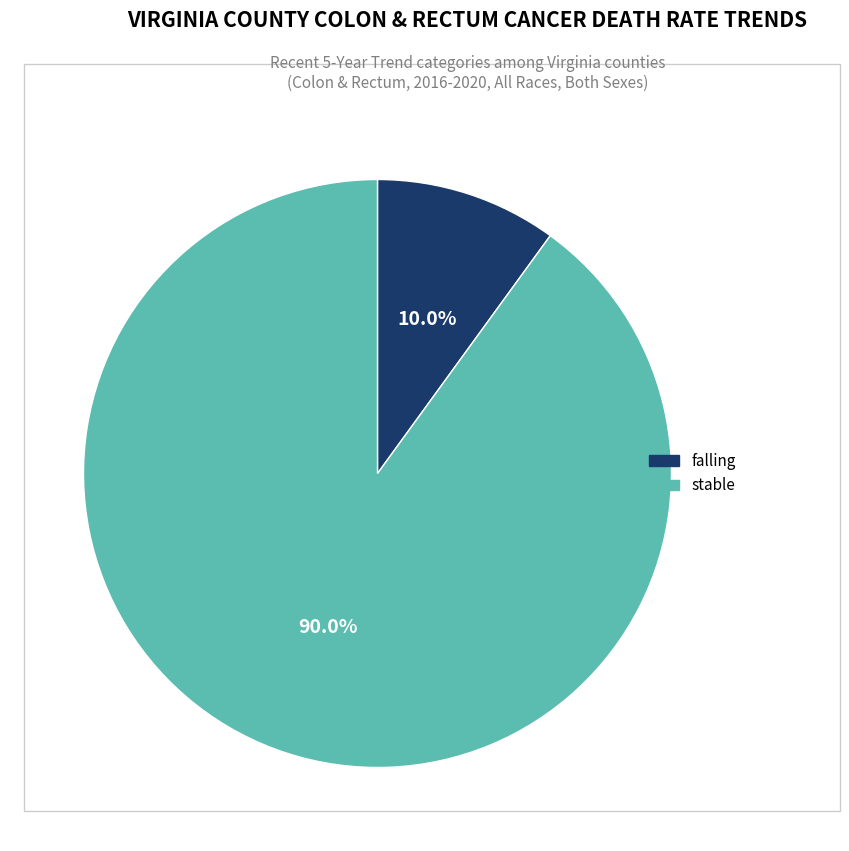

What portion of the pie excludes falling?

90.0%